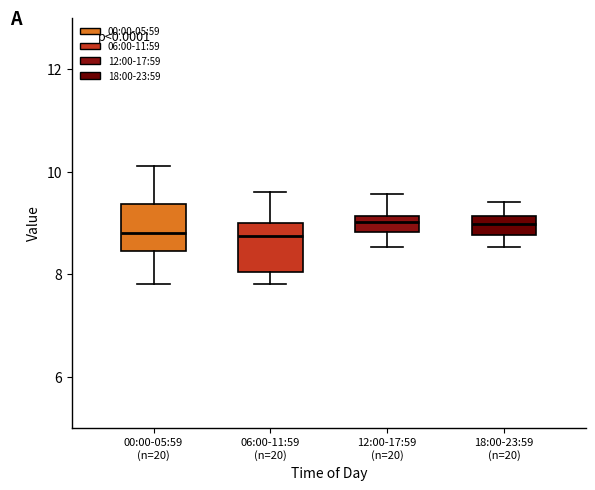

Reading left to right, read every box against the y-axis: the position of its median line, the range the box covers, and the ends of its whiskers. The values are not printed on the chart, so give them approximately, as read against the axis.

00:00-05:59 (n=20): median 8.8, box 8.4 to 9.4, whiskers 7.8 to 10.2
06:00-11:59 (n=20): median 8.8, box 8.0 to 9.0, whiskers 7.8 to 9.6
12:00-17:59 (n=20): median 9.0, box 8.8 to 9.2, whiskers 8.6 to 9.6
18:00-23:59 (n=20): median 9.0, box 8.8 to 9.2, whiskers 8.6 to 9.4